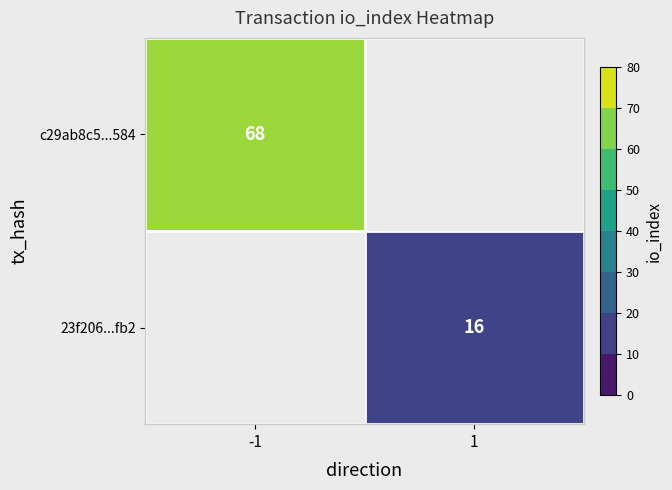

The value of c29ab8c5...584 at -1 is 22. True or false?

False